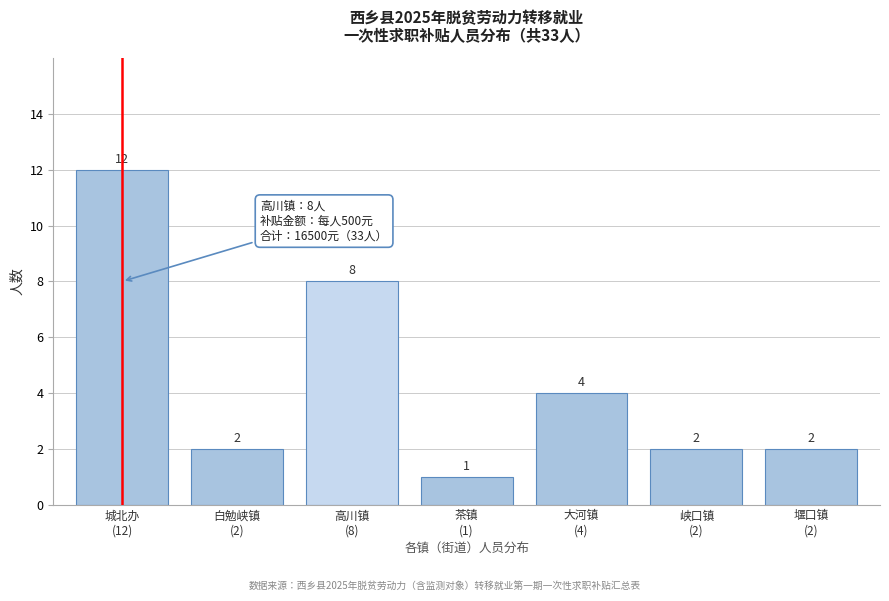

Reading left to right, list all the values displayed in this chart.

12	2	8	1	4	2	2